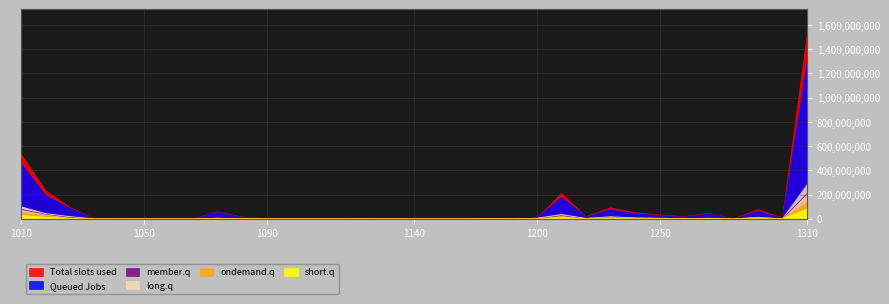

Which series has the largest range (max minus min)?

Total slots used